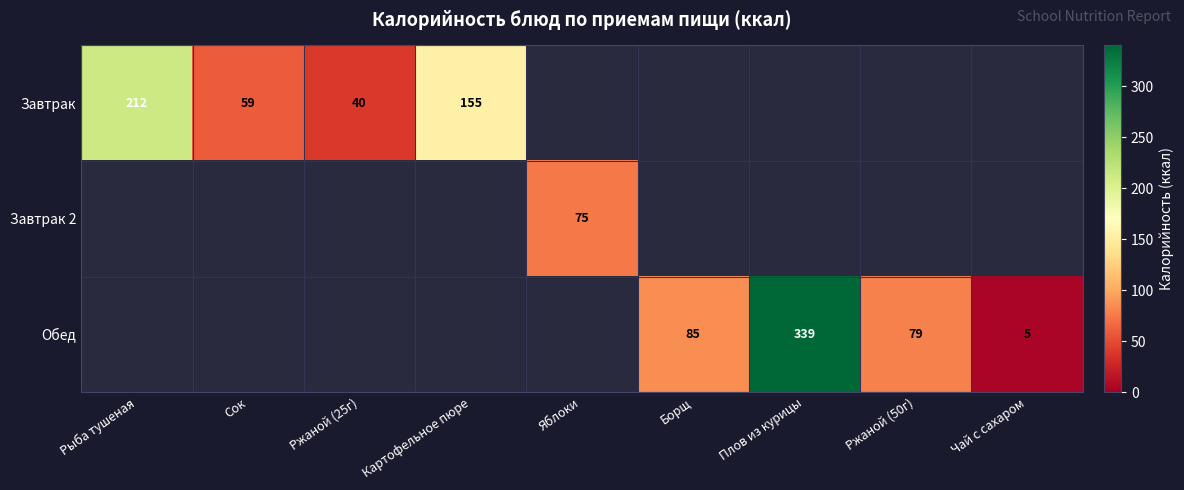

The Обед series shows 5 at Чай с сахаром. True or false?

True